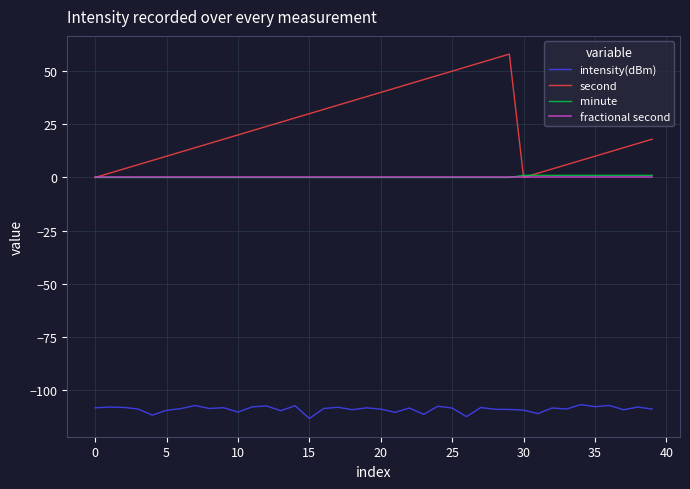

True or false: minute and intensity(dBm) cross at least once.

False